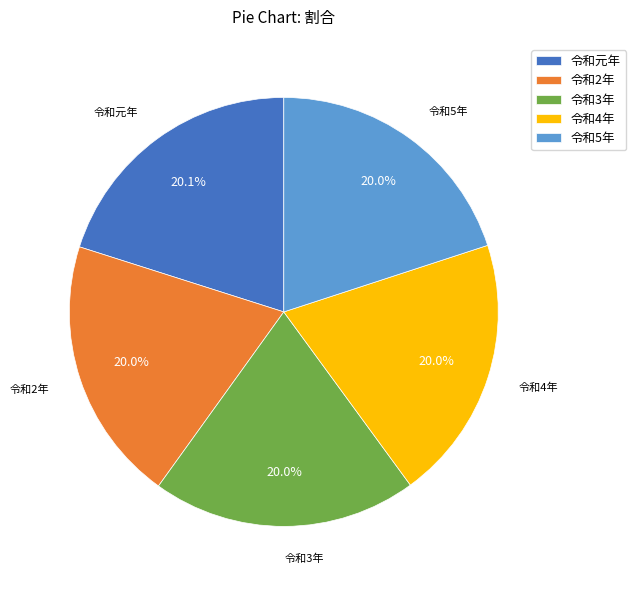

What portion of the pie excludes 令和3年?

80.0%